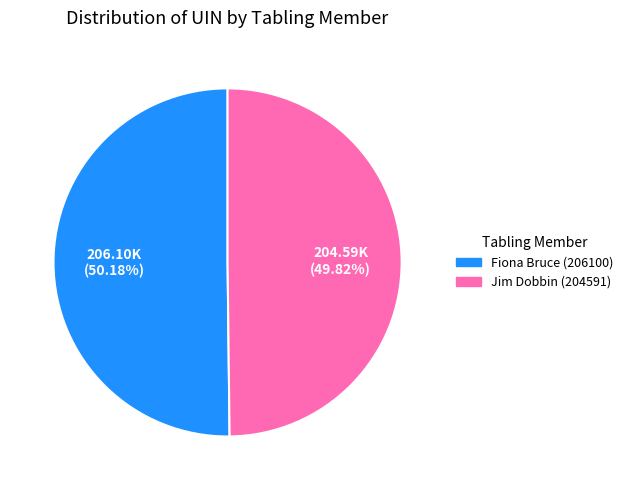

What is the ratio of the value at Fiona Bruce (206100) to the value at Jim Dobbin (204591)?

1.0